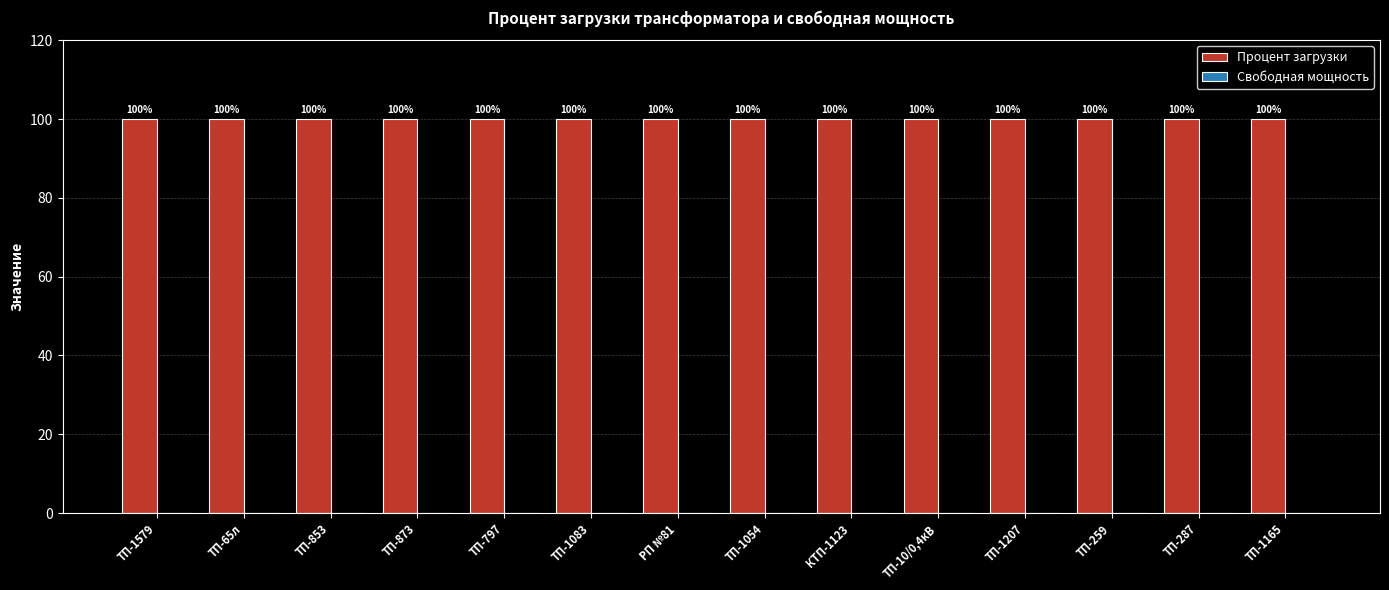

Which label corresponds to the smallest value in the chart?

ТП-1579